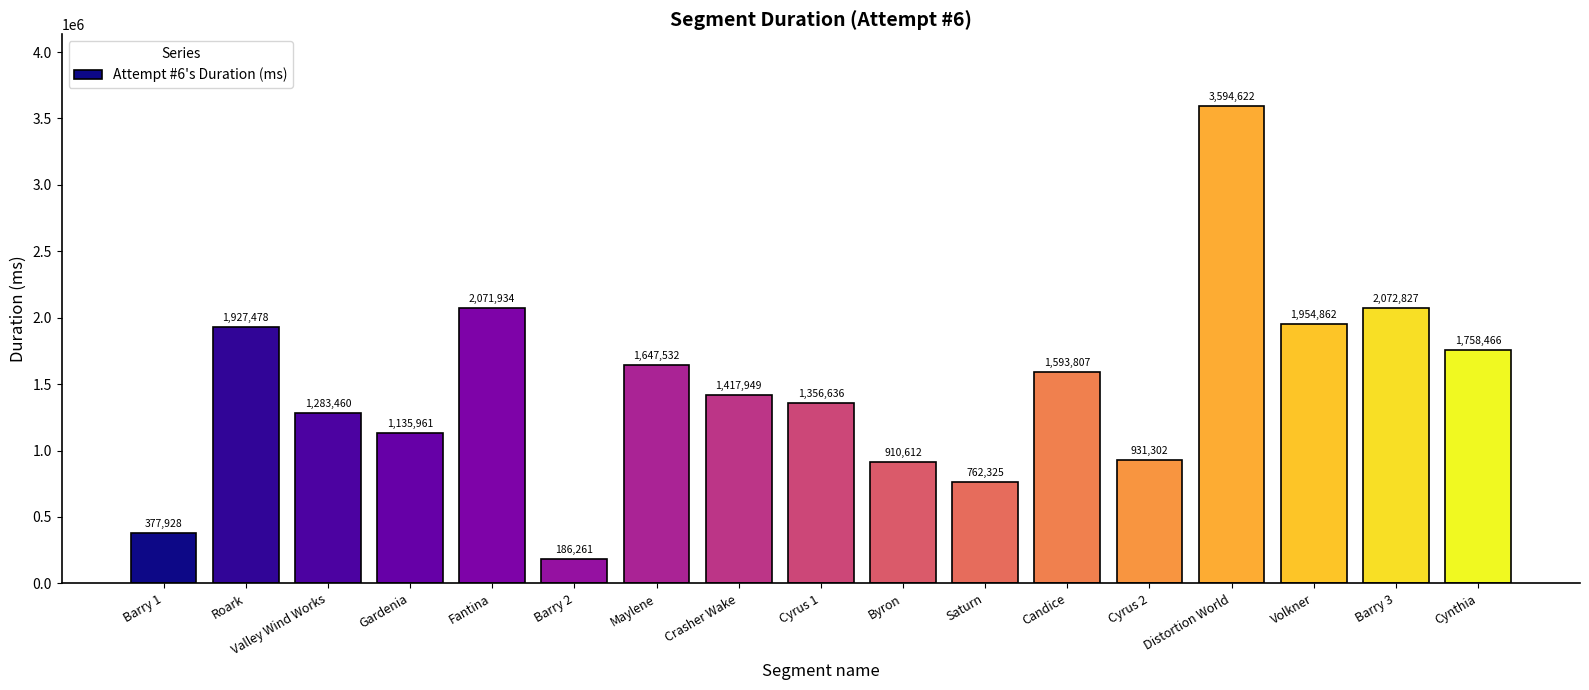

What is the change in value from Barry 2 to Cyrus 1?

+1170375